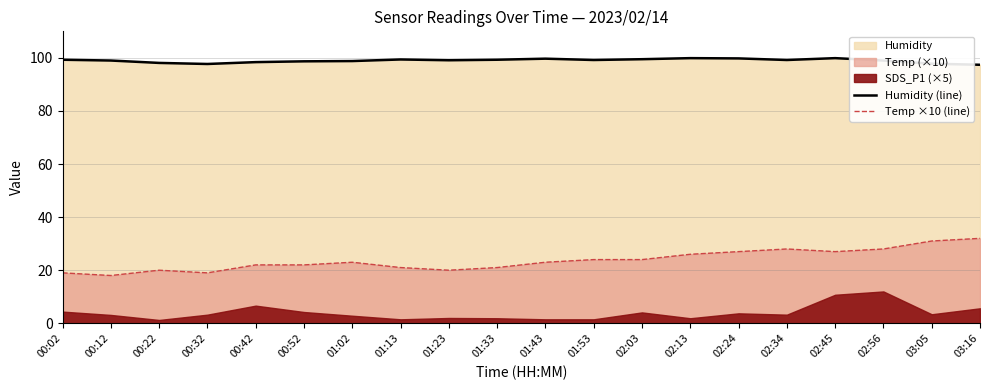

What is the difference between the Humidity (line) values at 00:52 and 02:34?

0.5